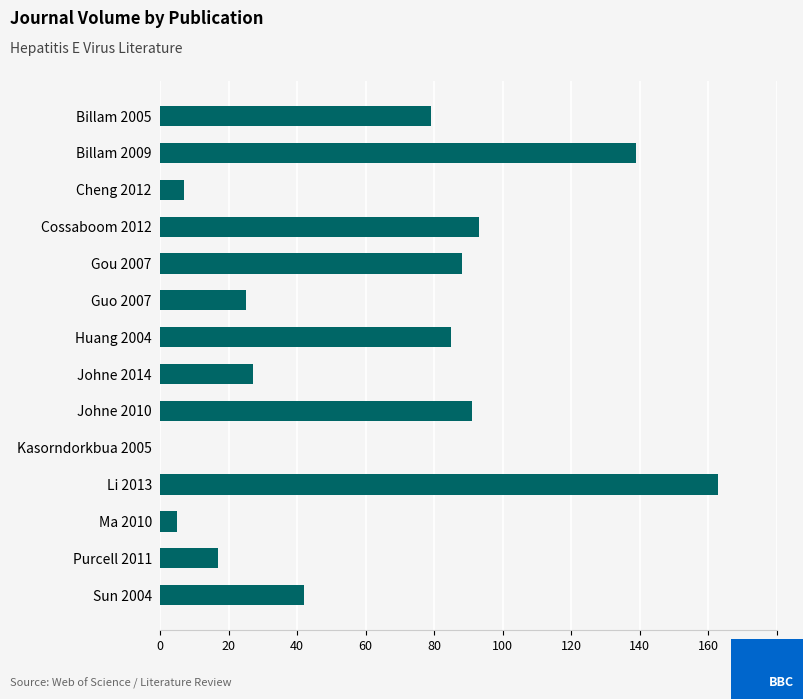

How many values are above zero?

13